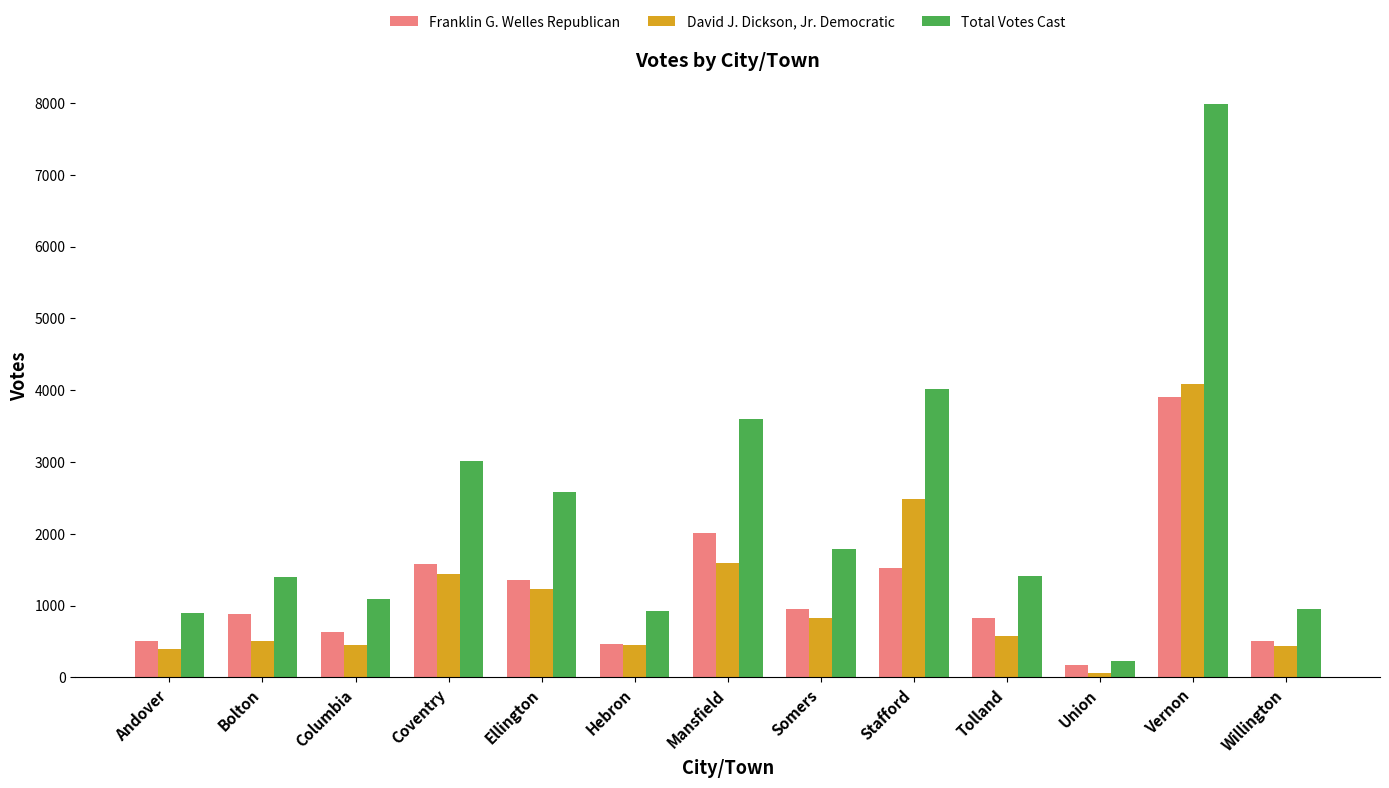

What is the average value of the Franklin G. Welles Republican series?

1178